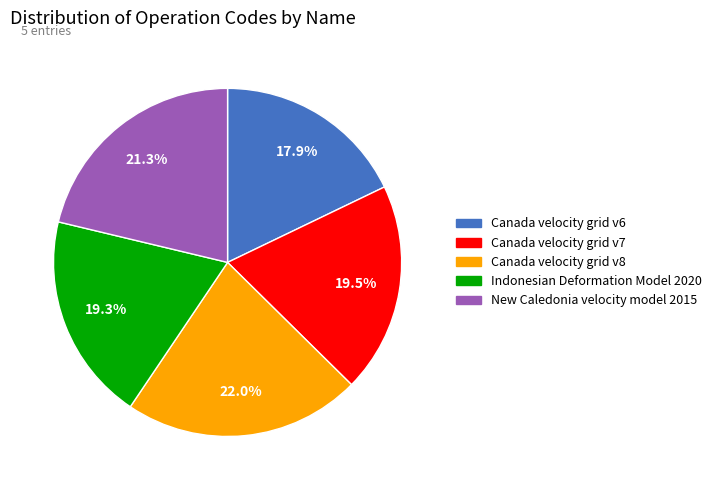

What portion of the pie excludes Canada velocity grid v8?

78.0%